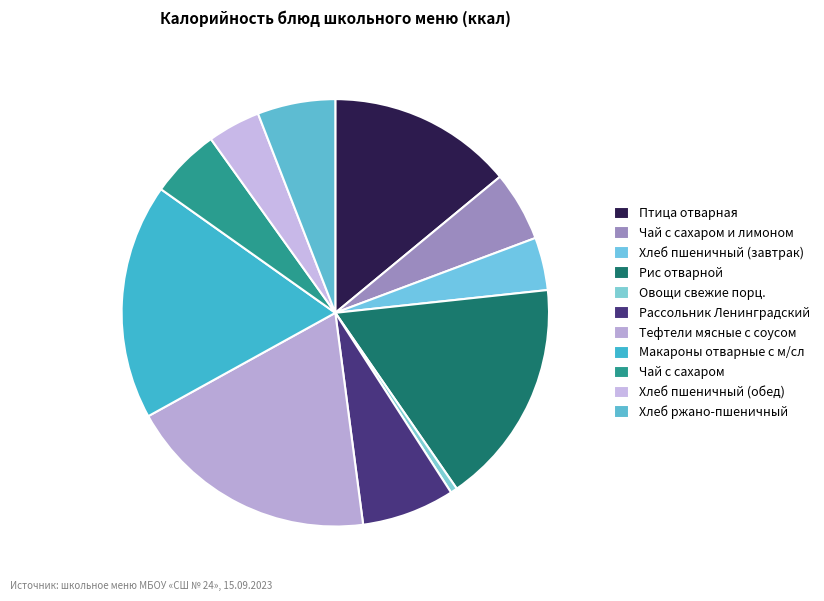

Which slice is the largest?

Тефтели мясные с соусом